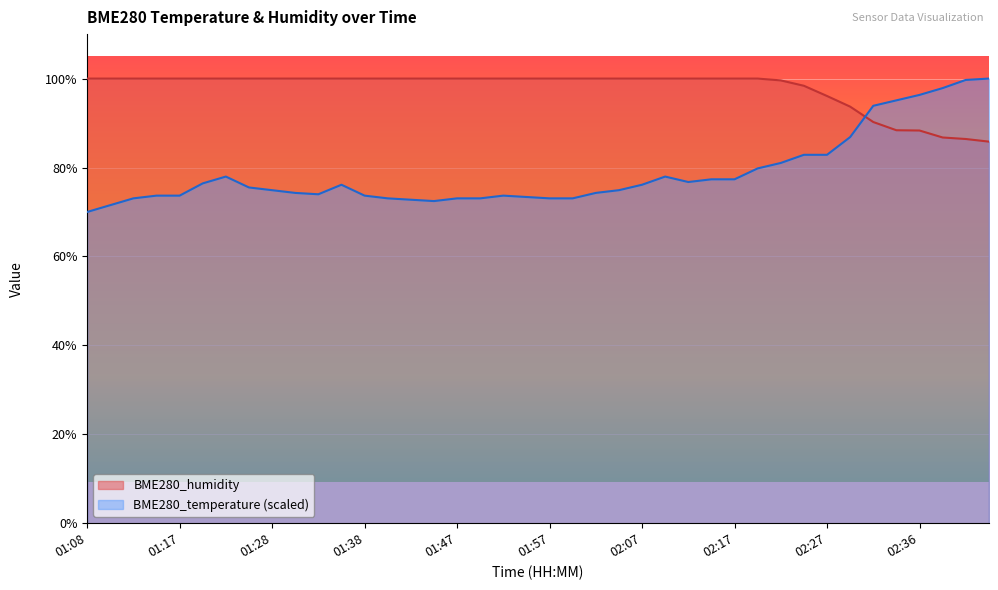

What is the spread (max minus min) of values at 01:42?

27.2